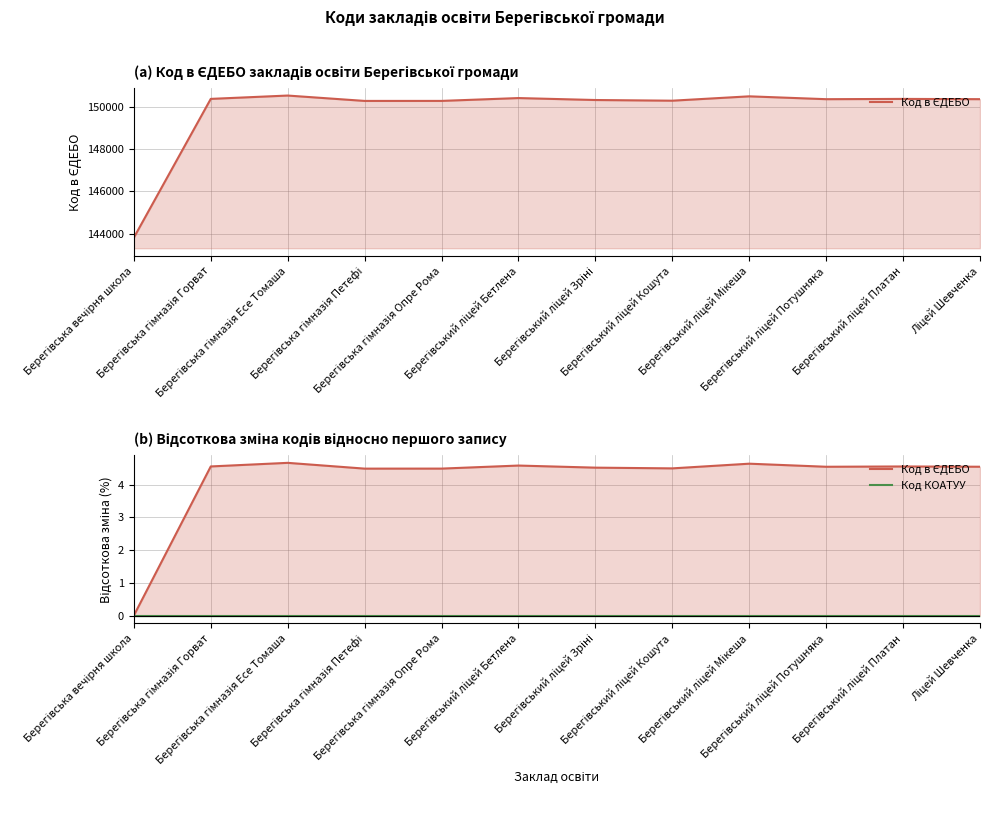

At which label is Код КОАТУУ closest to 0?

Берегівська вечірня школа